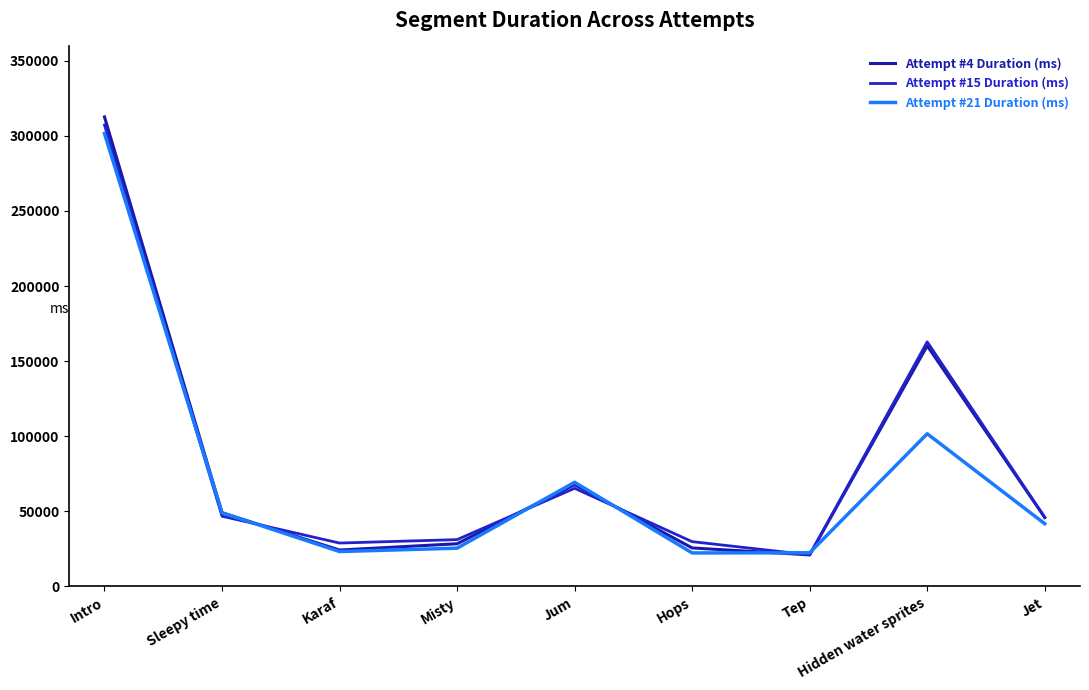

Where does the Attempt #21 Duration (ms) series first go above 41766?

Intro